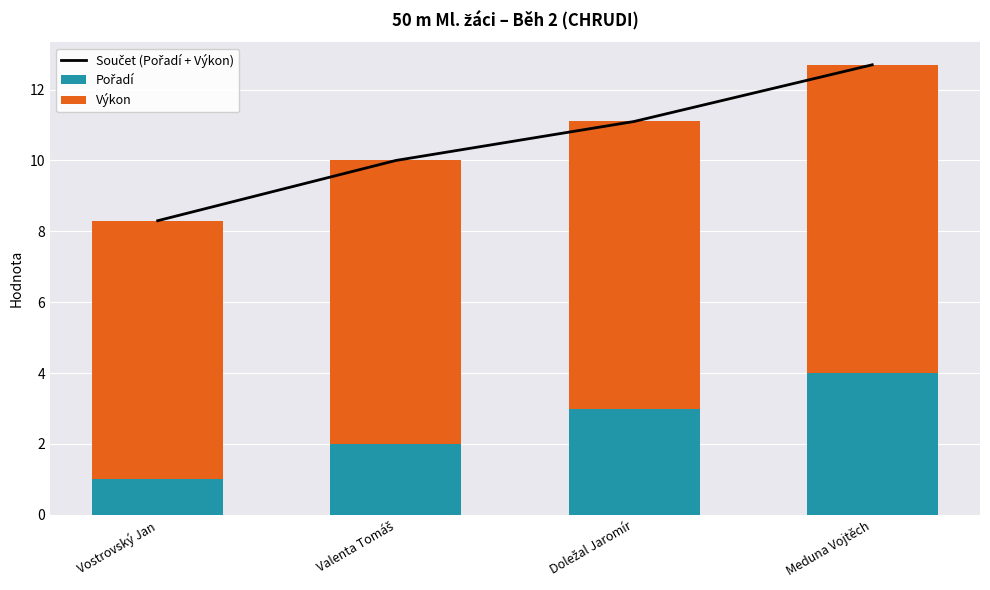

What is the value of the Součet (Pořadí + Výkon) bar at the 1st from the left?

8.3